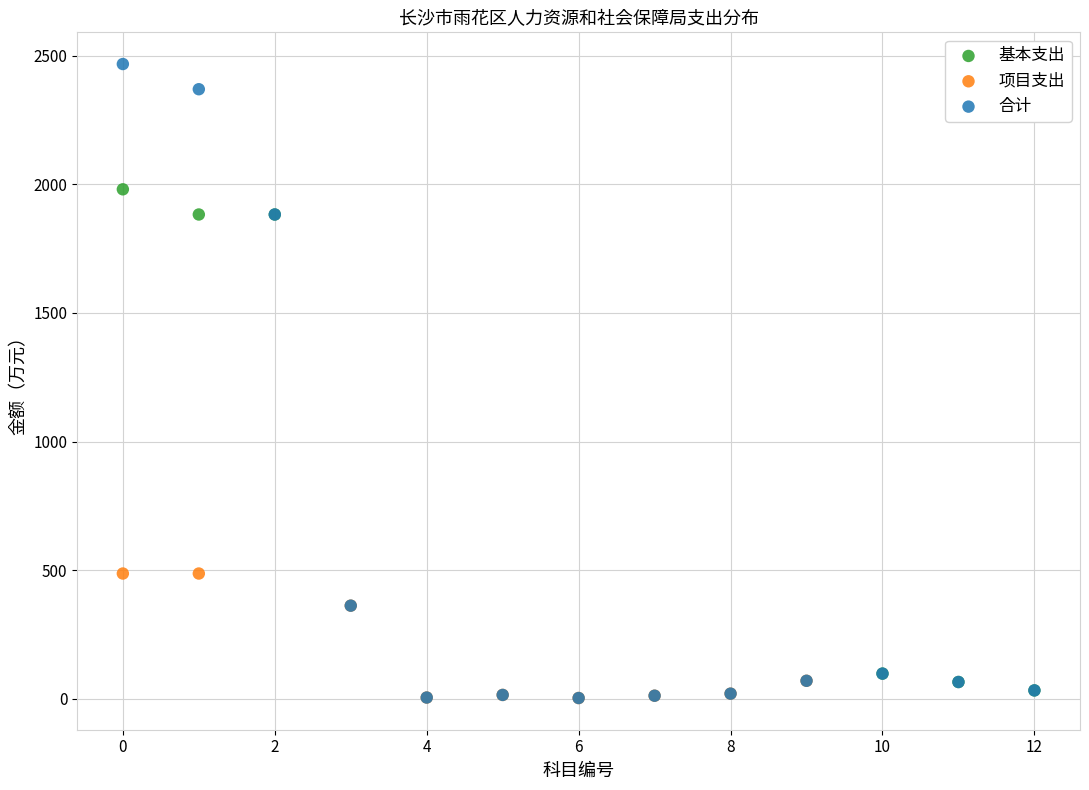

Which series contains the highest Y value?

合计